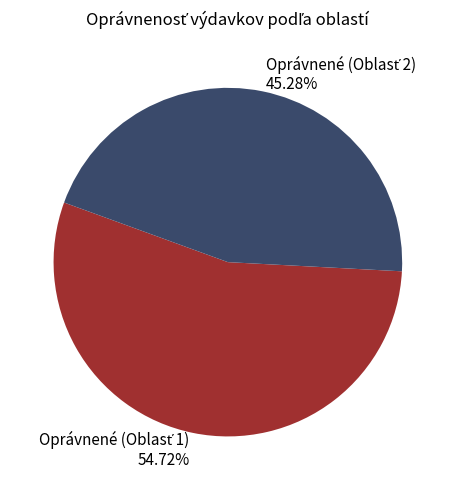

Count the number of slices in the pie.

2